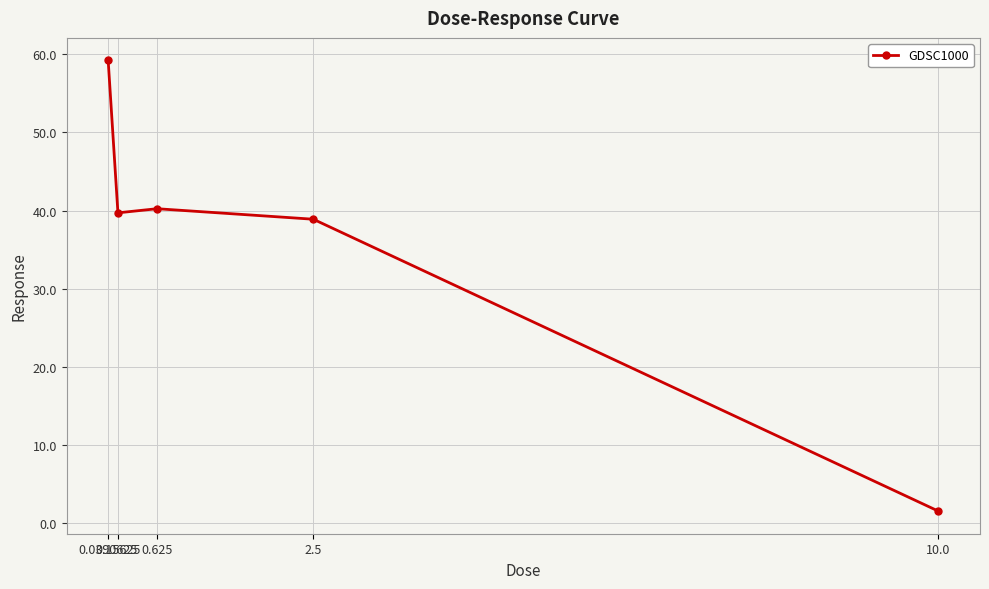

What is the difference between the maximum and minimum values?

57.6